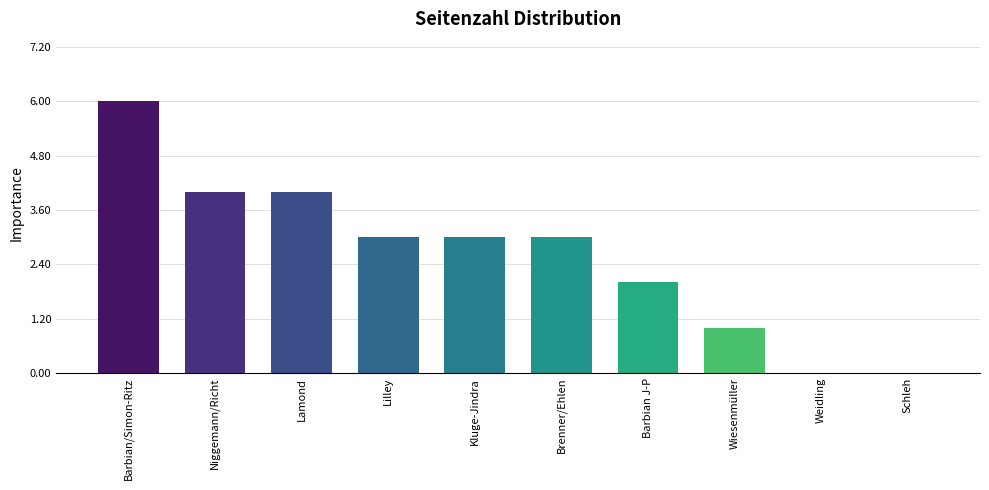

What is the difference between the values at Wiesenmüller and Niggemann/Richt?

3